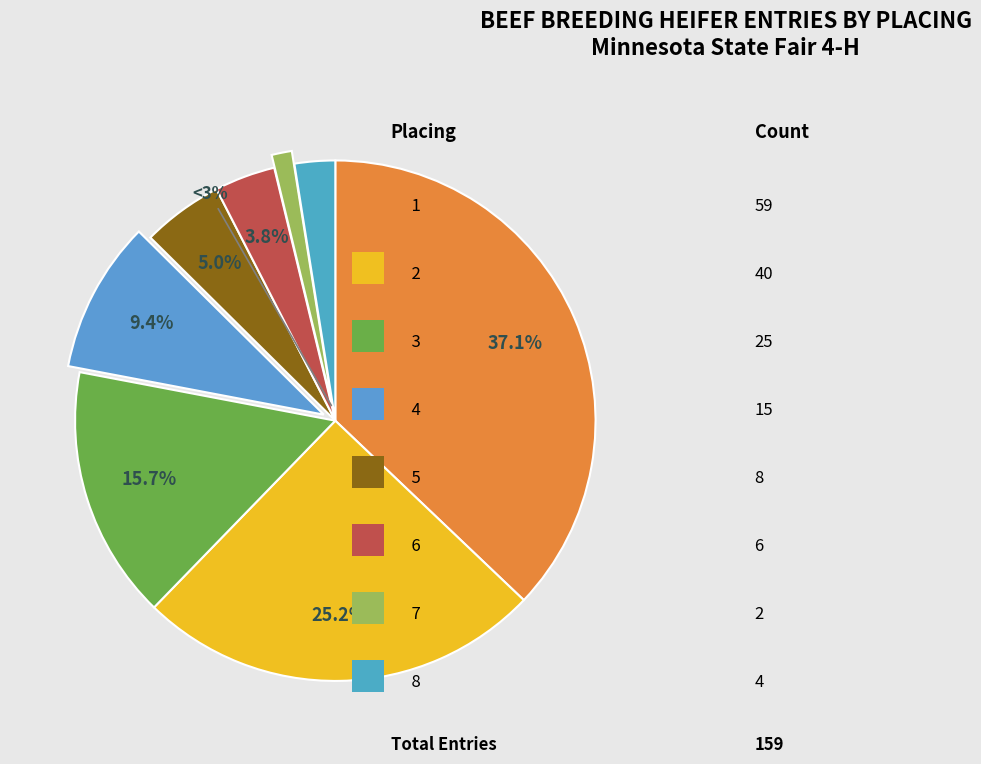

To the nearest percent, what is the difference between the 5 and 3 slice percentages?

11%